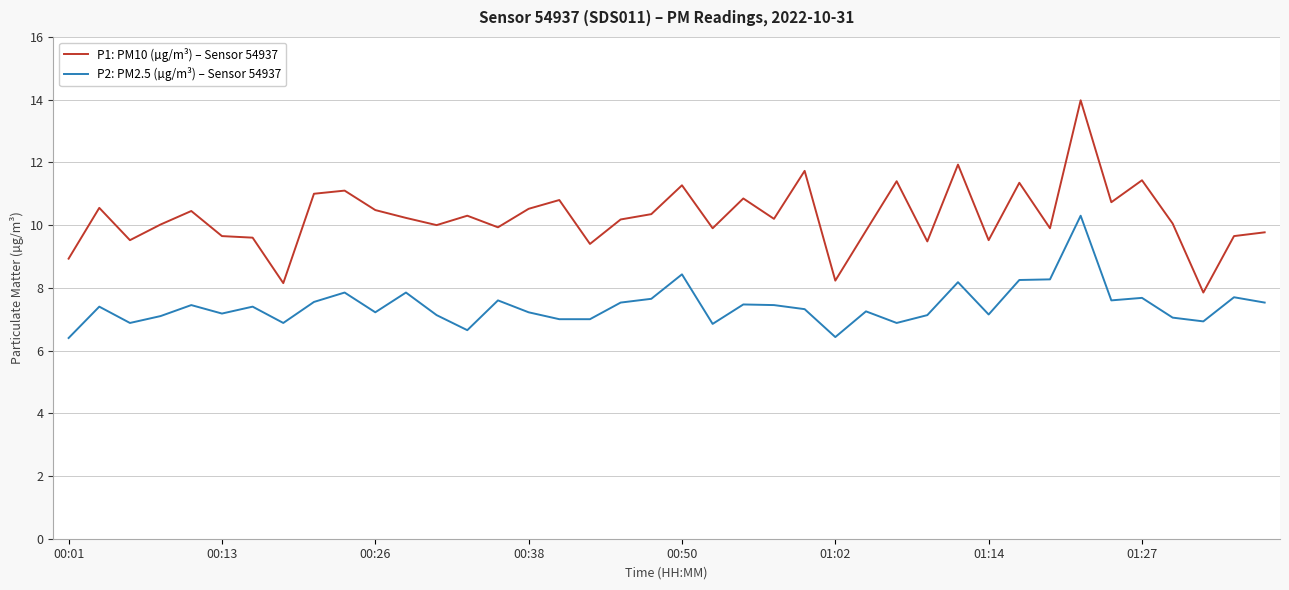

What is the average value of the P1: PM10 (µg/m³) – Sensor 54937 series?

10.3